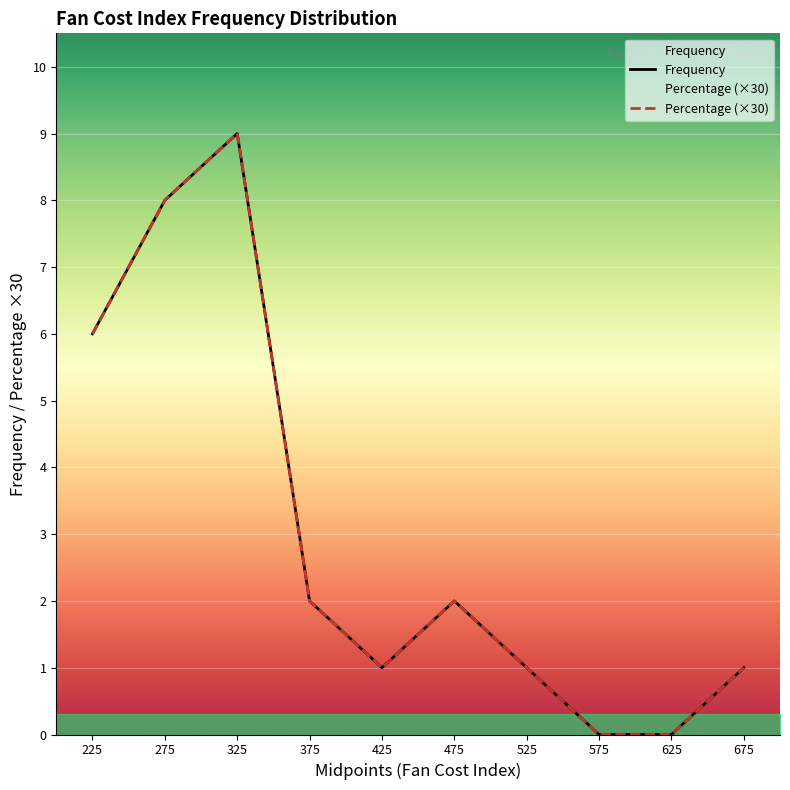

What is the value of the Frequency point at the 4th from the left?

2